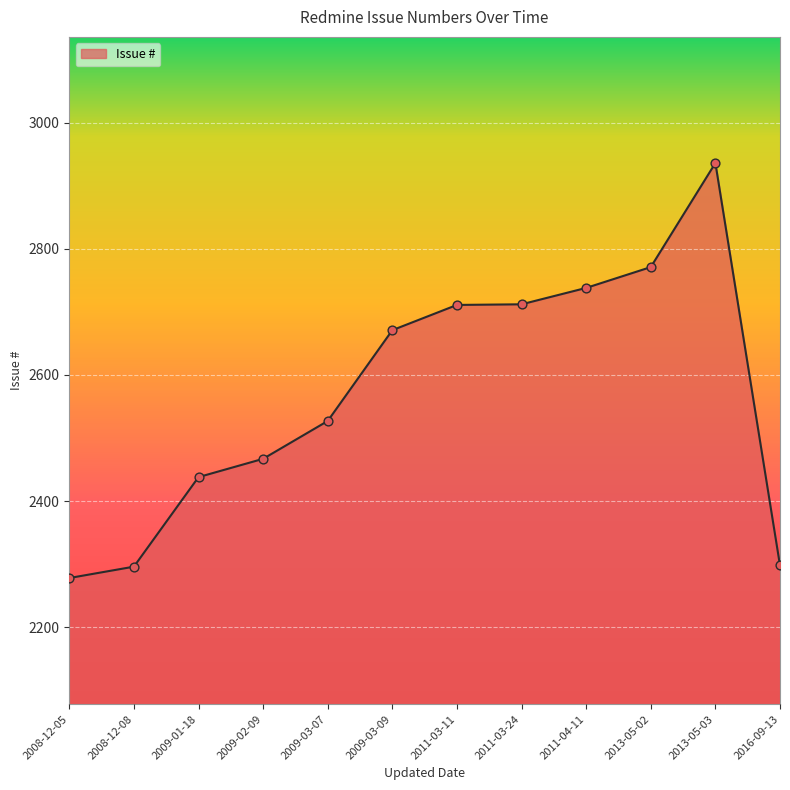

What is the change in value from 2009-02-09 to 2011-04-11?

+271